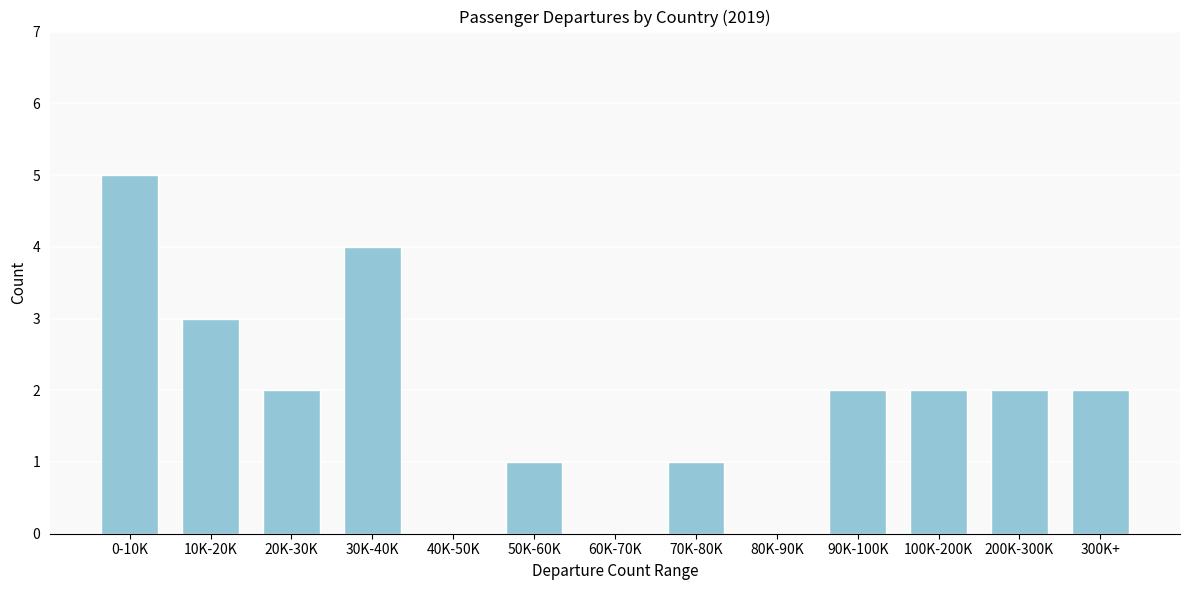

Reading left to right, transcribe all the data shown in this chart.

0-10K=5	10K-20K=3	20K-30K=2	30K-40K=4	40K-50K=0	50K-60K=1	60K-70K=0	70K-80K=1	80K-90K=0	90K-100K=2	100K-200K=2	200K-300K=2	300K+=2